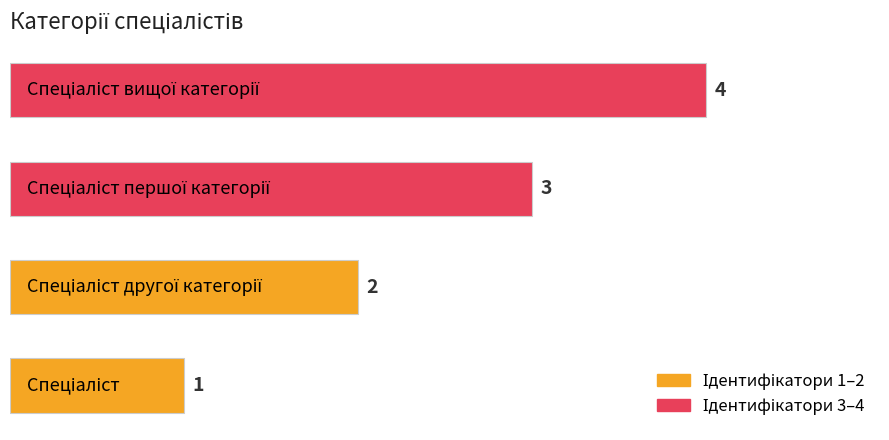

What is the difference between the maximum and minimum values?

3